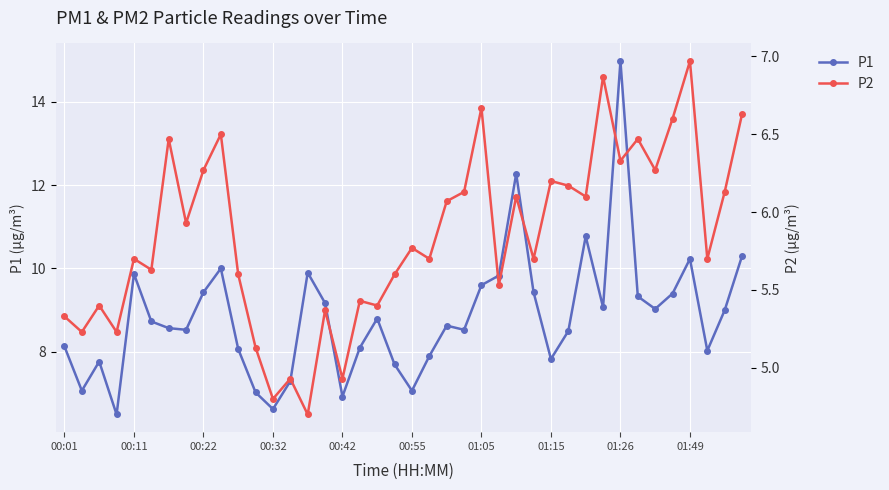

What is the sum of all P1 values?

353.9